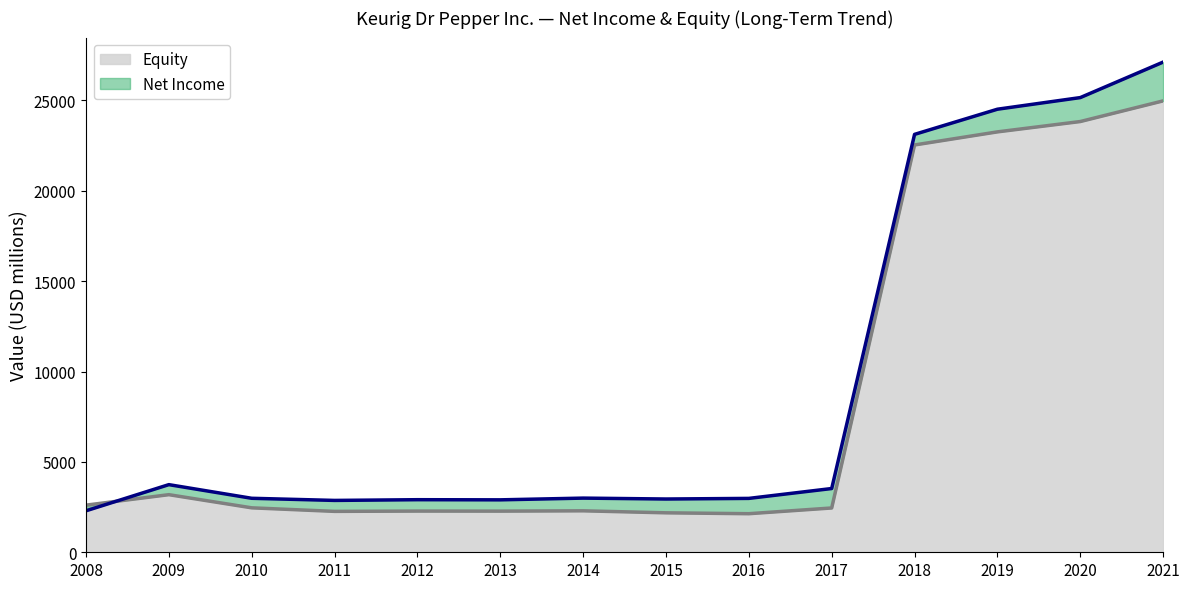

What is the minimum value for Equity?

2134